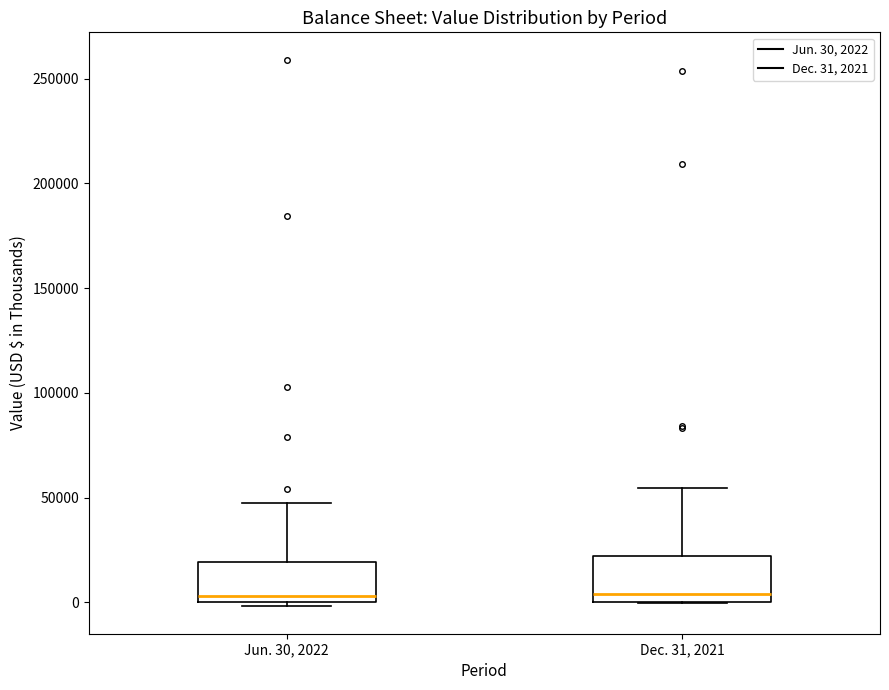

Reading left to right, read every box against the y-axis: the position of its median line, the range the box covers, and the ends of its whiskers. The values are not printed on the chart, so give them approximately, as read against the axis.

Jun. 30, 2022: median 5000, box 0 to 20000, whiskers 0 (just below the box's lower edge) to 45000
Dec. 31, 2021: median 5000, box 0 to 20000, whiskers 0 to 55000